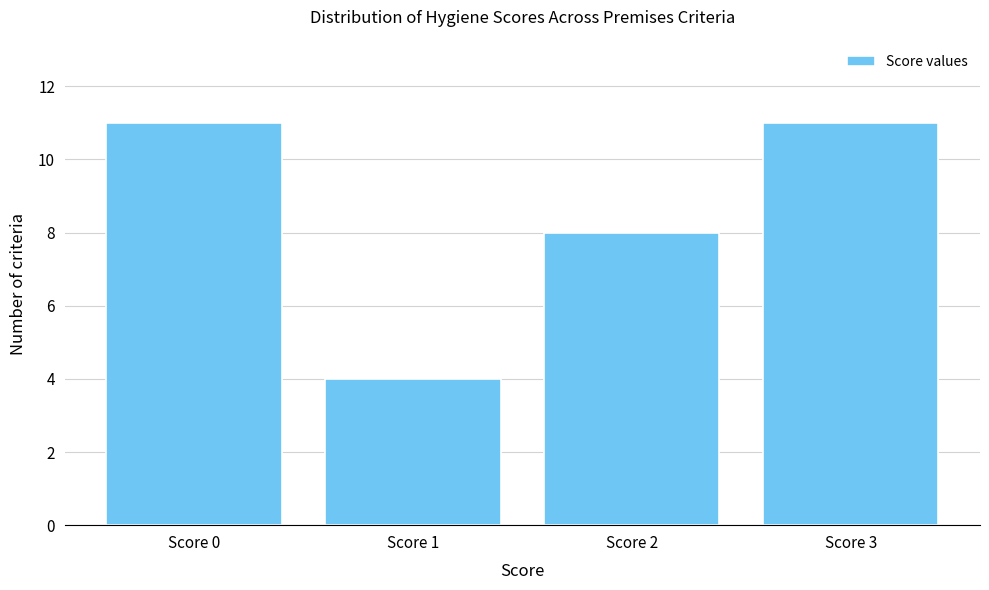

Reading left to right, extract all data points from this chart.

Score 0=11	Score 1=4	Score 2=8	Score 3=11